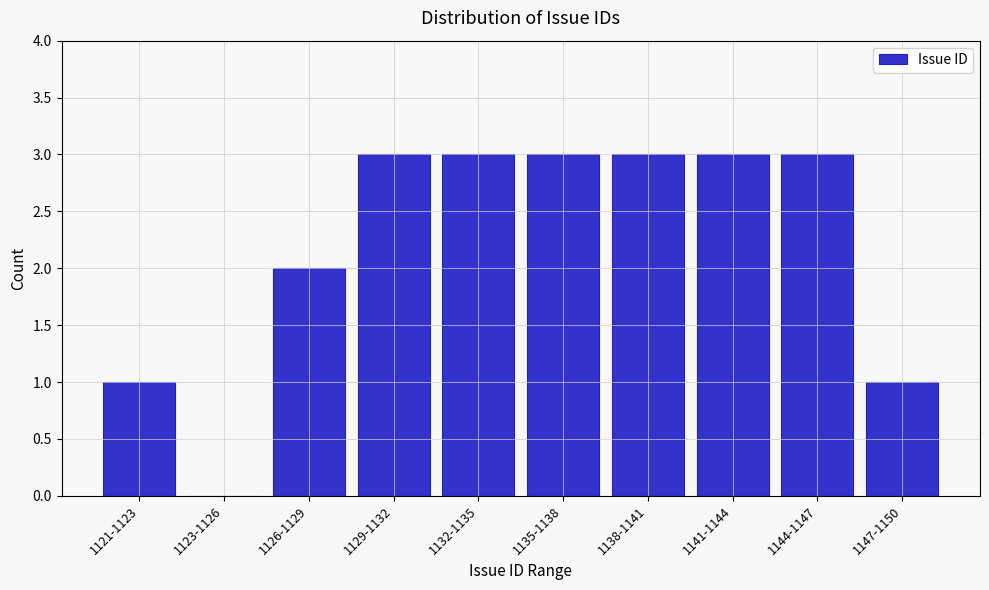

Reading right to left, transcribe all the data shown in this chart.

1147-1150=1	1144-1147=3	1141-1144=3	1138-1141=3	1135-1138=3	1132-1135=3	1129-1132=3	1126-1129=2	1123-1126=0	1121-1123=1